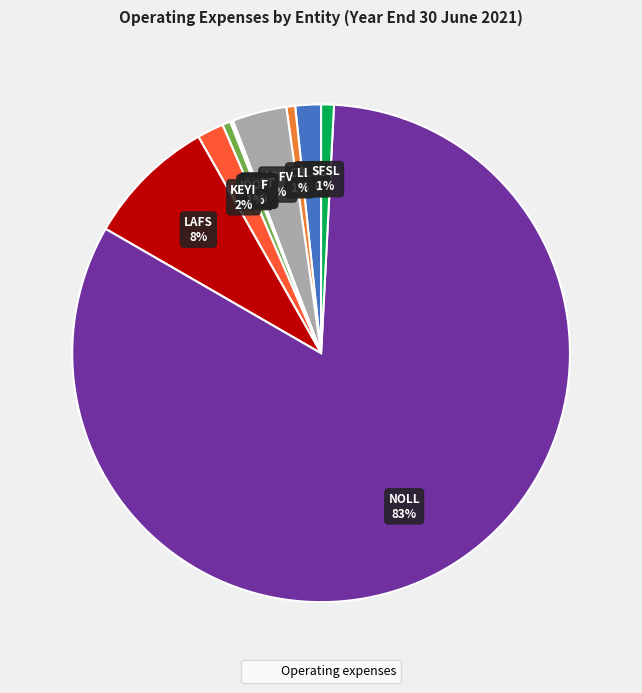

Is there a majority slice in this chart?

Yes